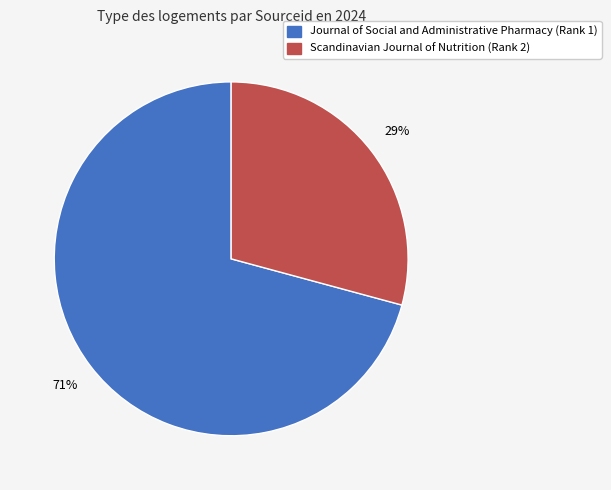

What is the ratio of the value at Journal of Social and Administrative Pharmacy to the value at Scandinavian Journal of Nutrition?

2.4